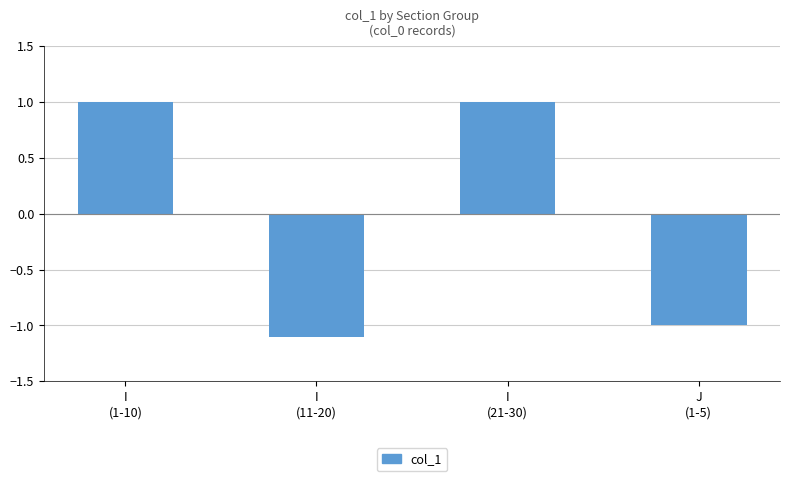

Reading right to left, what are all the values shown in this chart?

J
(1-5)=-1.0	I
(21-30)=1.0	I
(11-20)=-1.1	I
(1-10)=1.0